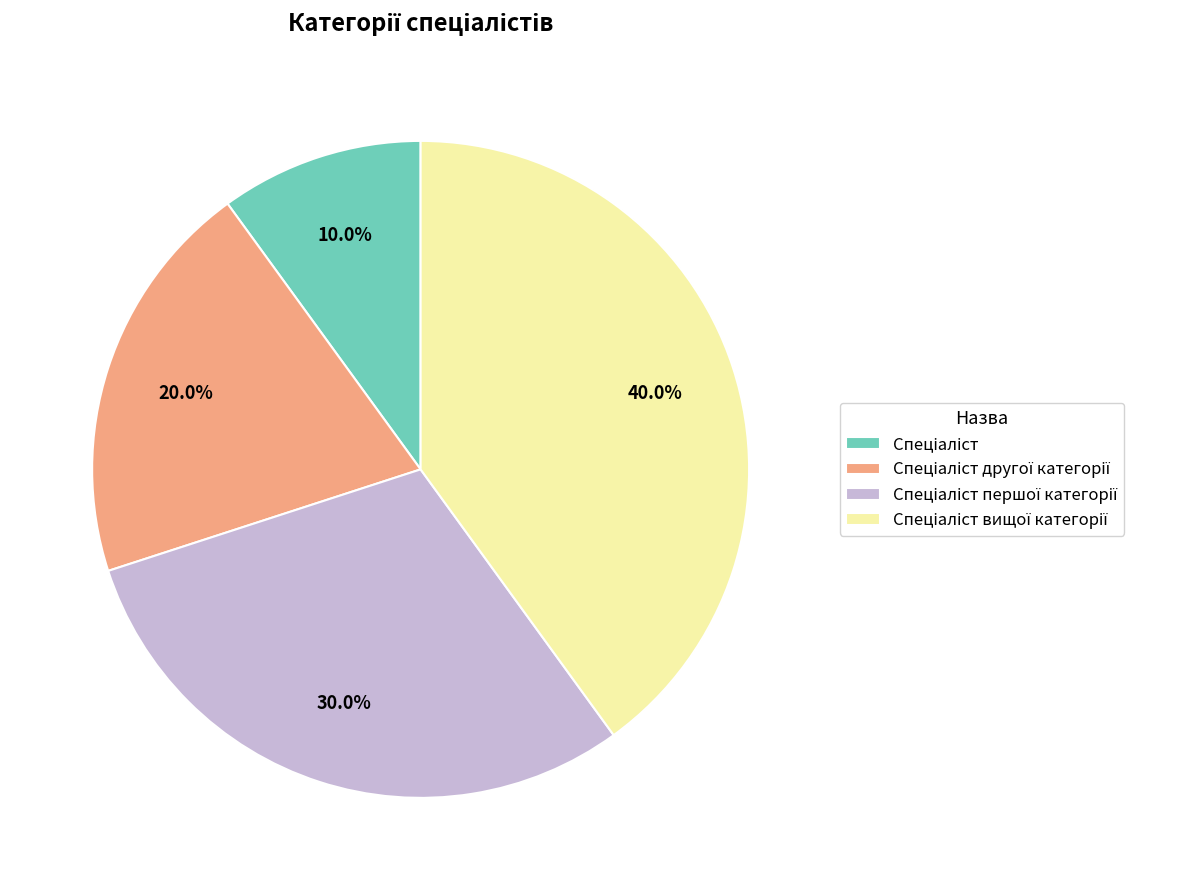

Is there a majority slice in this chart?

No